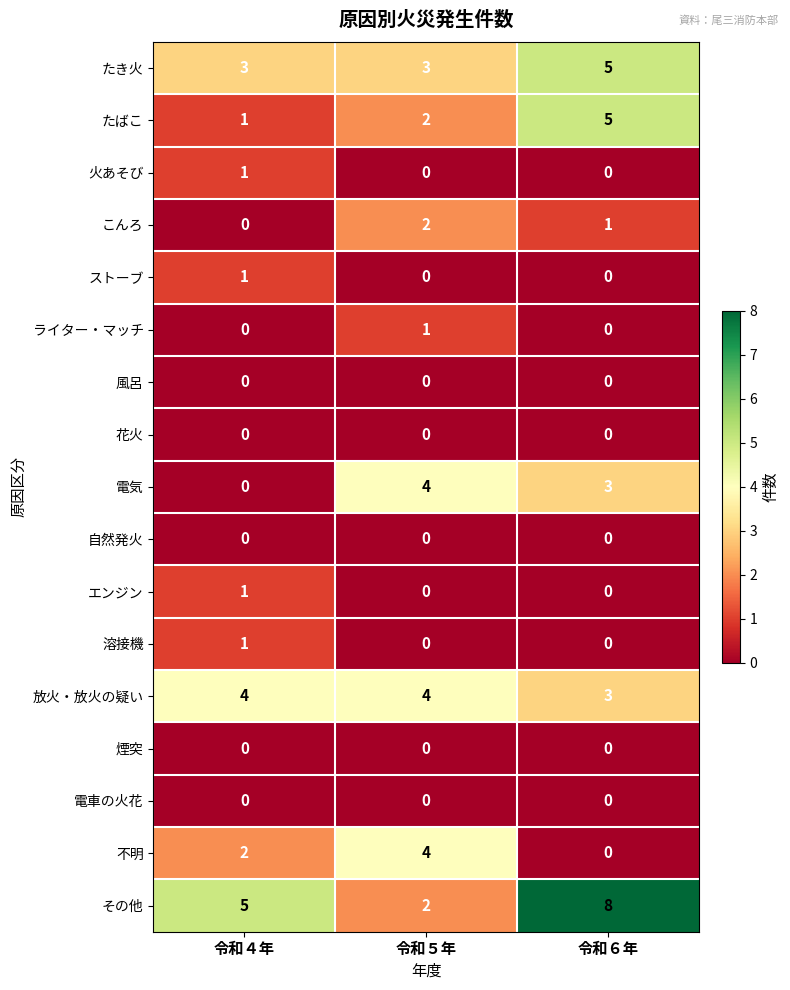

What is the difference between the second highest and minimum values in the その他 series?

3